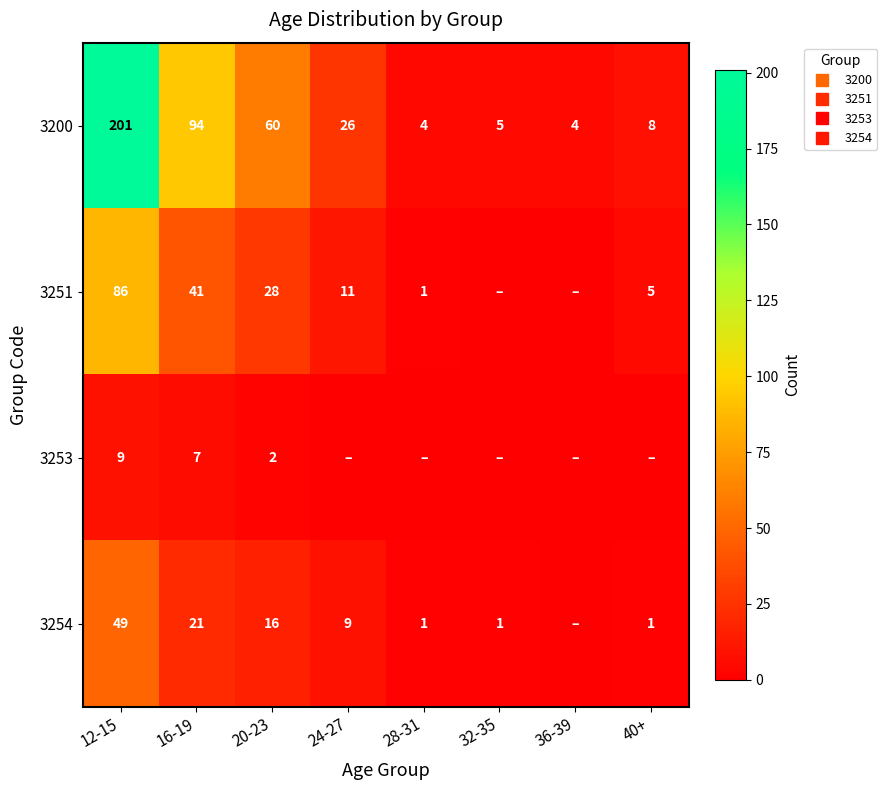

What is the total value across all series at 28-31?

6